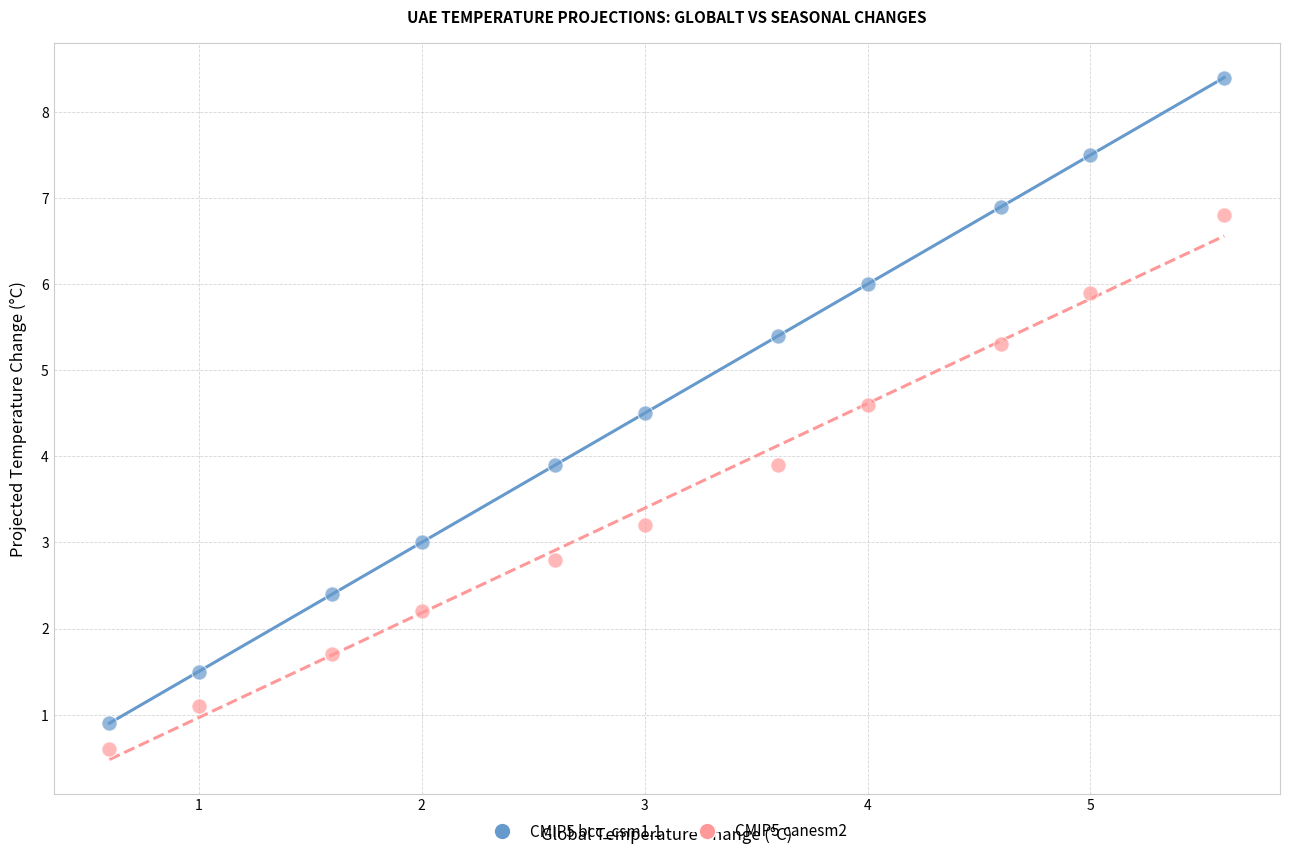

What are all the series names shown in the legend?

CMIP5 bcc_csm1.1, CMIP5 canesm2